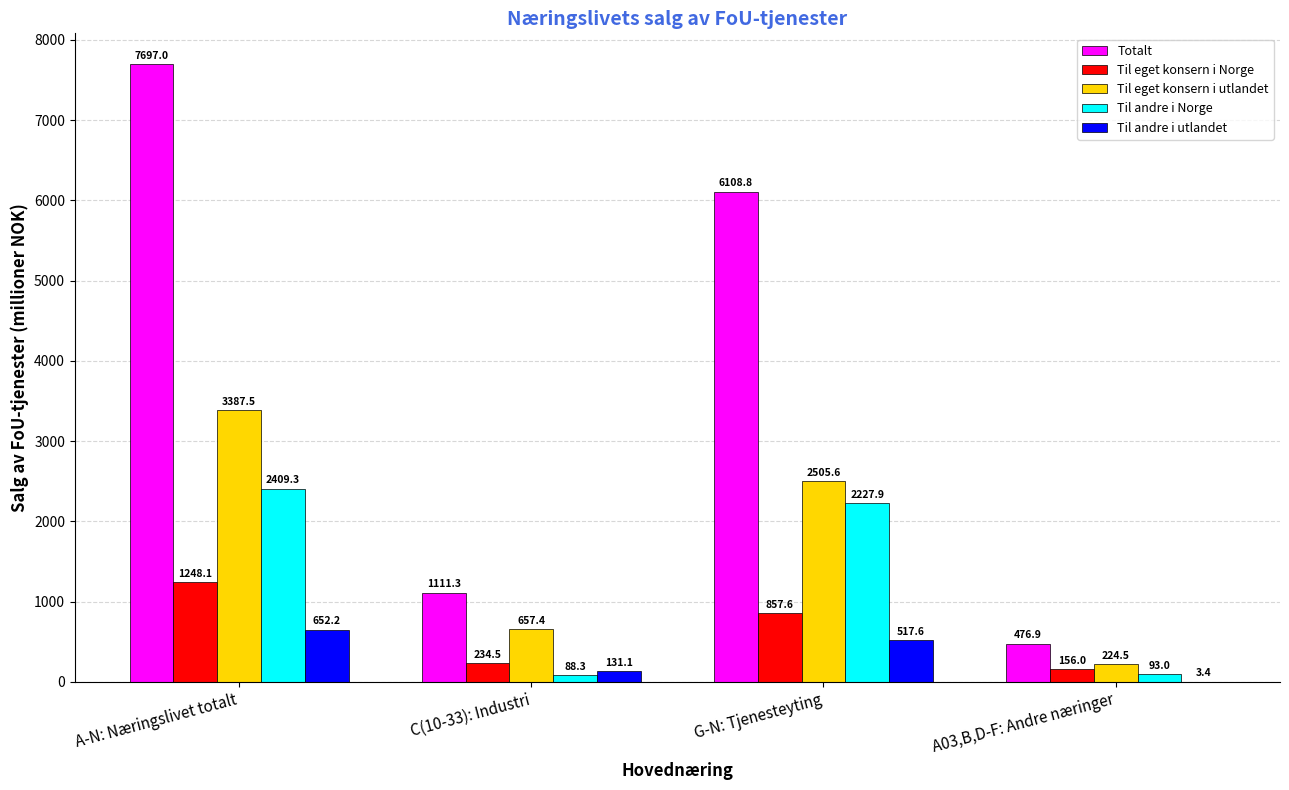

Reading left to right, what are all the values shown in this chart?

Totalt: A-N: Næringslivet totalt=7697.0	C(10-33): Industri=1111.3	G-N: Tjenesteyting=6108.8	A03,B,D-F: Andre næringer=476.9
Til eget konsern i Norge: A-N: Næringslivet totalt=1248.1	C(10-33): Industri=234.5	G-N: Tjenesteyting=857.6	A03,B,D-F: Andre næringer=156.0
Til eget konsern i utlandet: A-N: Næringslivet totalt=3387.5	C(10-33): Industri=657.4	G-N: Tjenesteyting=2505.6	A03,B,D-F: Andre næringer=224.5
Til andre i Norge: A-N: Næringslivet totalt=2409.3	C(10-33): Industri=88.3	G-N: Tjenesteyting=2227.9	A03,B,D-F: Andre næringer=93.0
Til andre i utlandet: A-N: Næringslivet totalt=652.2	C(10-33): Industri=131.1	G-N: Tjenesteyting=517.6	A03,B,D-F: Andre næringer=3.4